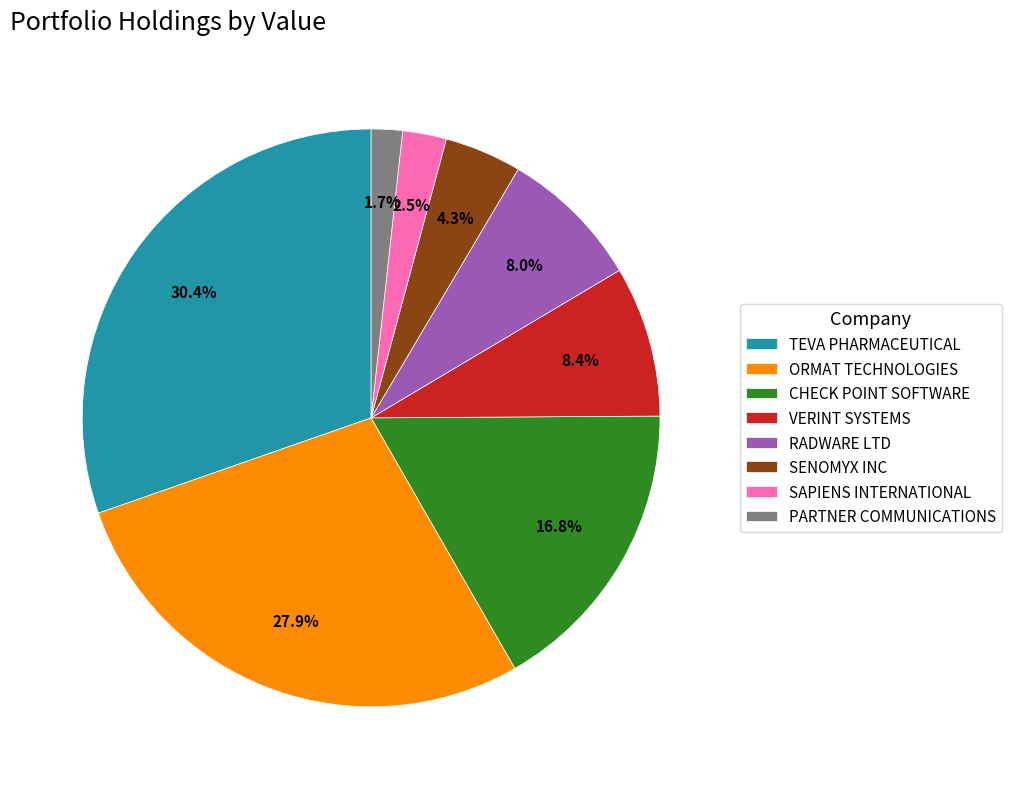

Approximately how many times larger is the value at VERINT SYSTEMS compared to SENOMYX INC?

2.0